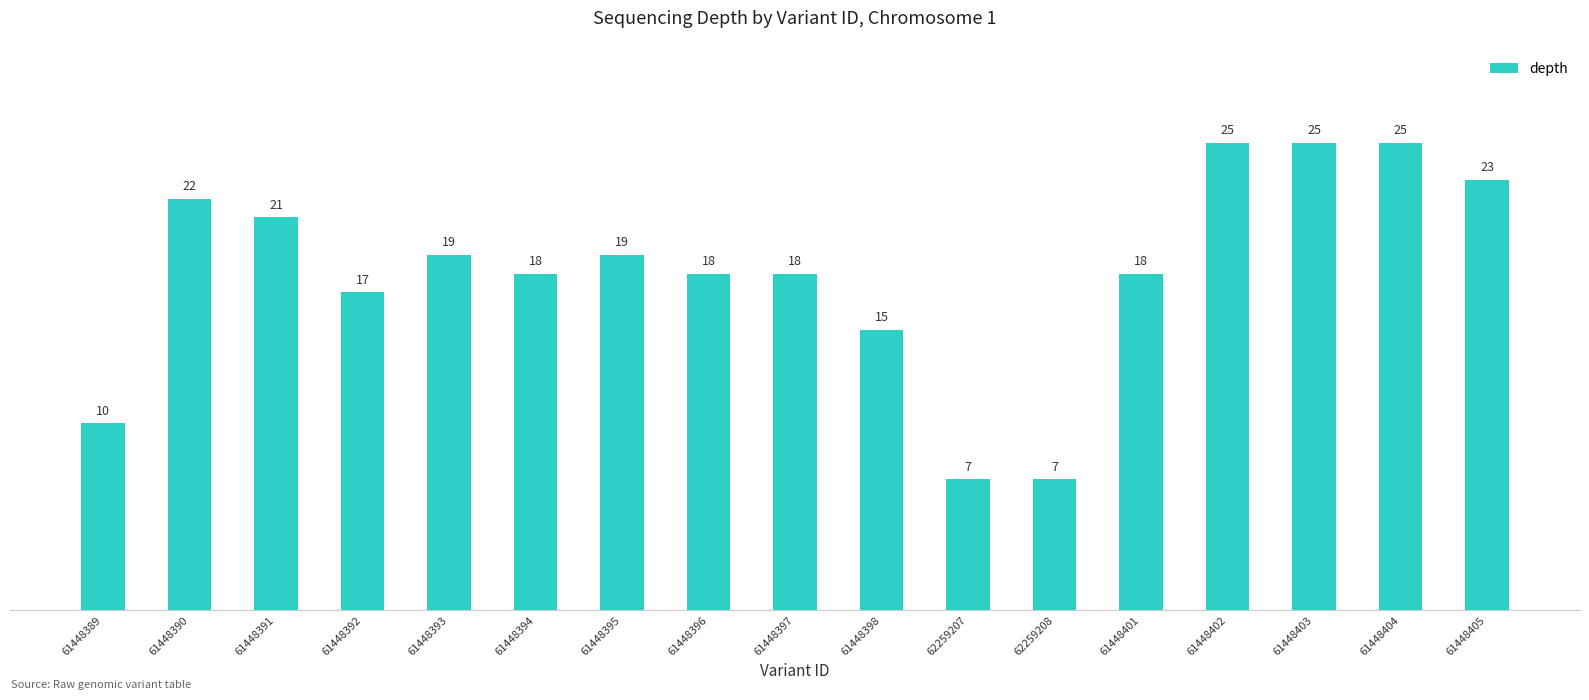

Does the chart contain any negative values?

No